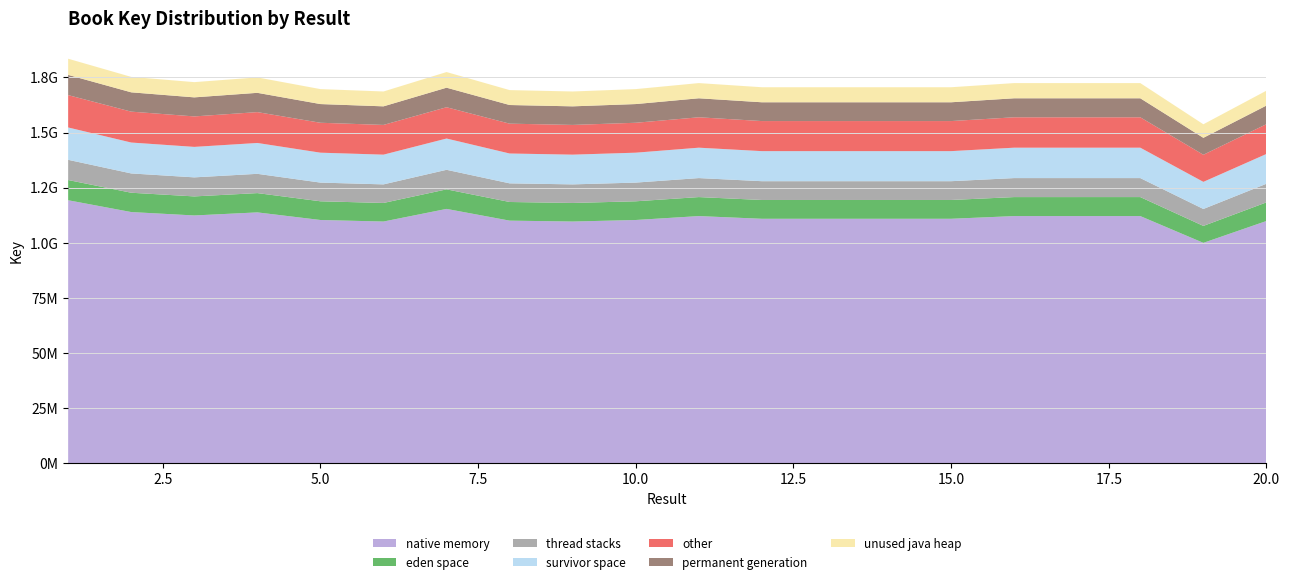

Reading left to right, what are all the values shown in this chart?

183479037	175238596	172857346	175001576	169692883	168614121	177432528	169242218	168614046	169692944	172423719	170538480	170539839	170539736	170539009	172422476	172423088	172423353	153733585	168989897